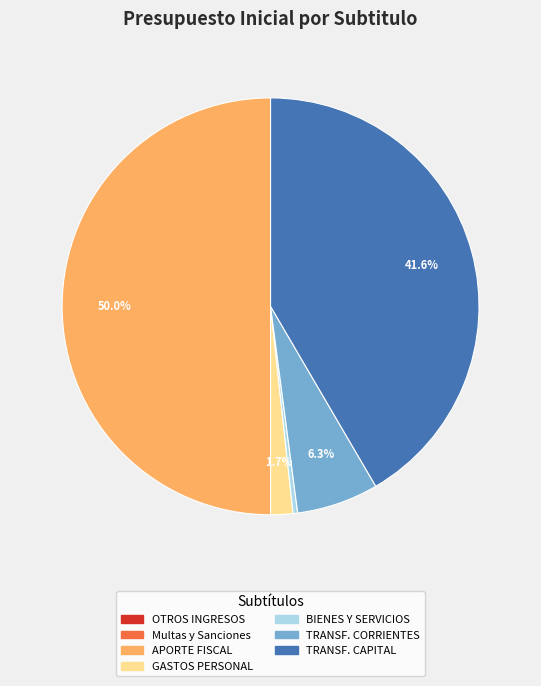

How much of the chart is everything except TRANSF. CORRIENTES?

93.7%